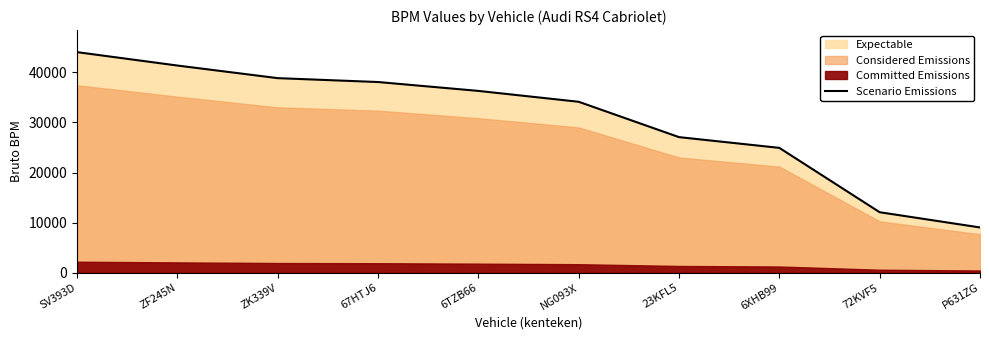

Reading left to right, list all the values displayed in this chart.

44025	41352	38836	38060	36290	34120	27064	24920	12078	9040